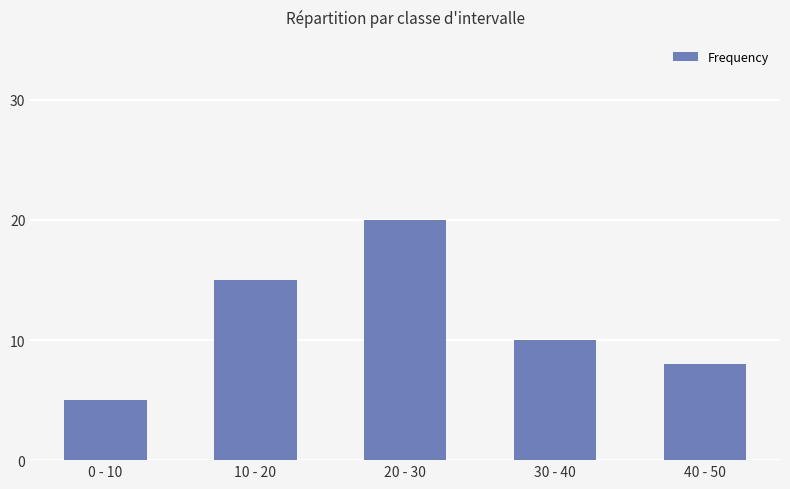

What is the label of the 4th bar from the left?

30 - 40